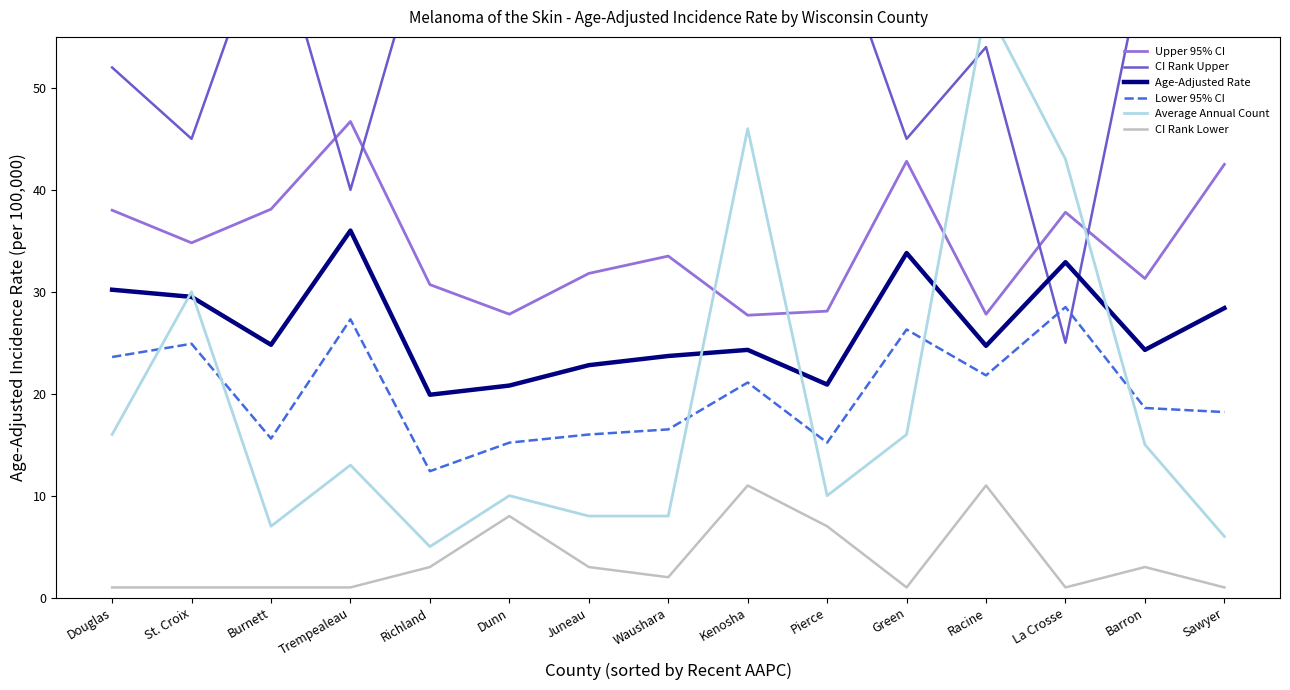

Is this an area chart (filled region under the line)?

No